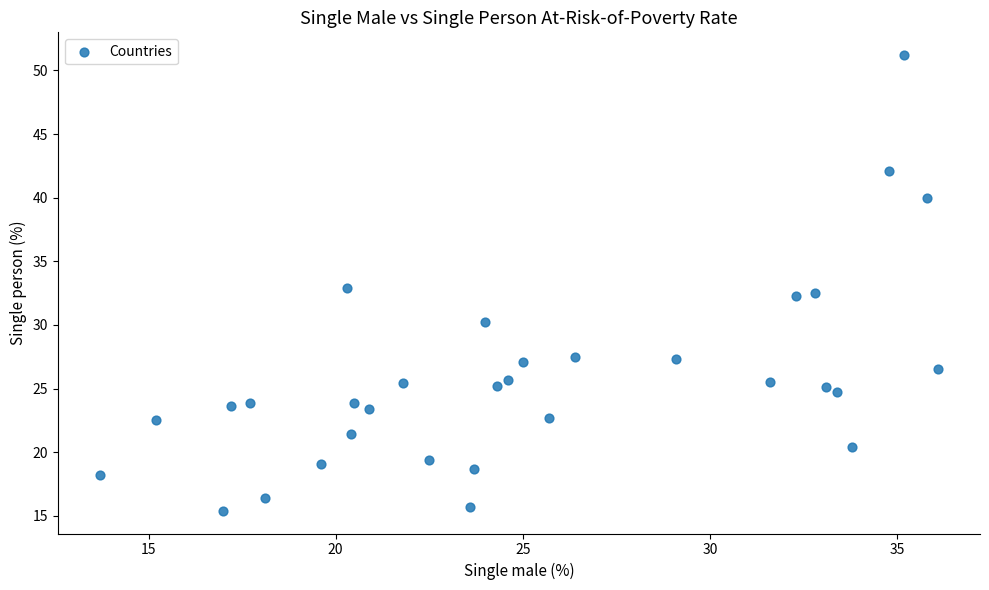

What is the range of X values (max minus min)?

22.4